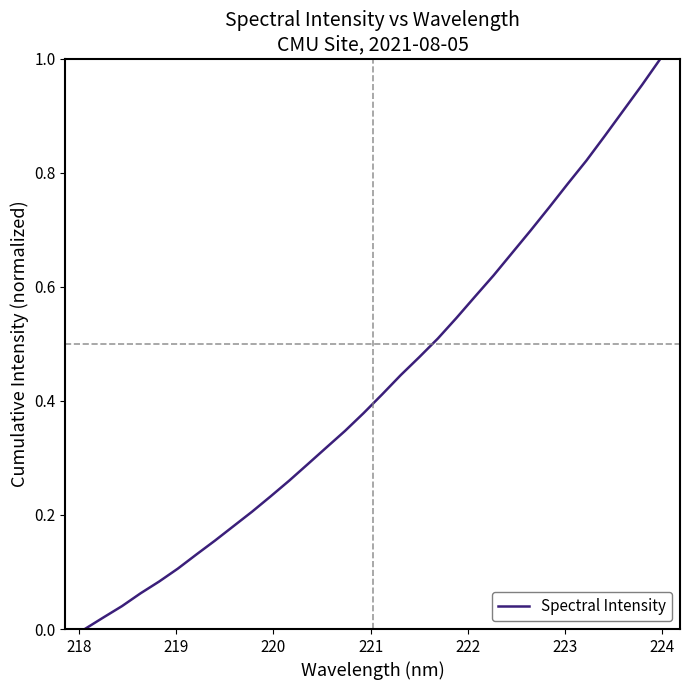

Does the chart display data point markers on the line(s)?

No